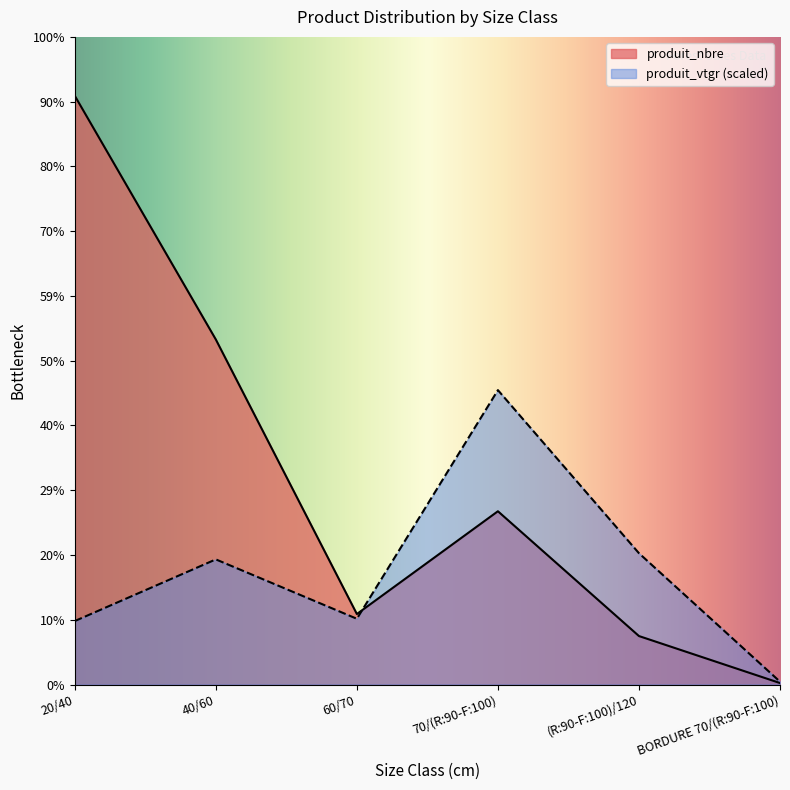

Is it true that produit_vtgr equals 200.5 at 70/(R:90-F:100)?

True